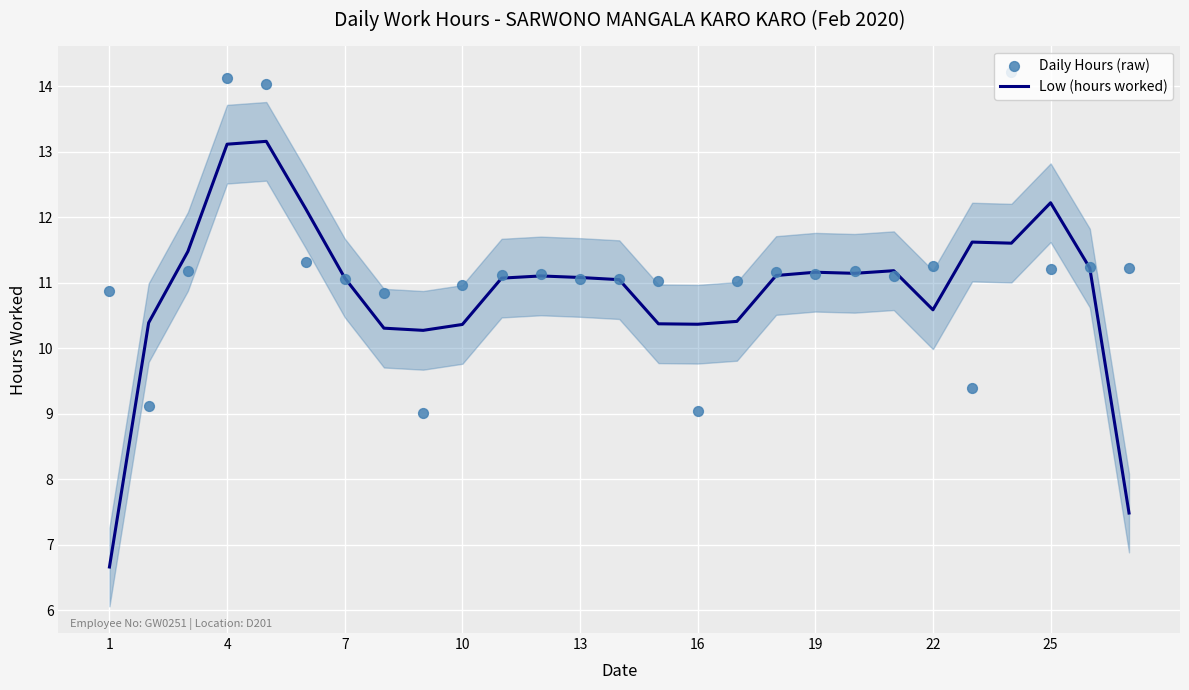

Which series has the largest total across all categories?

Daily Hours (raw)